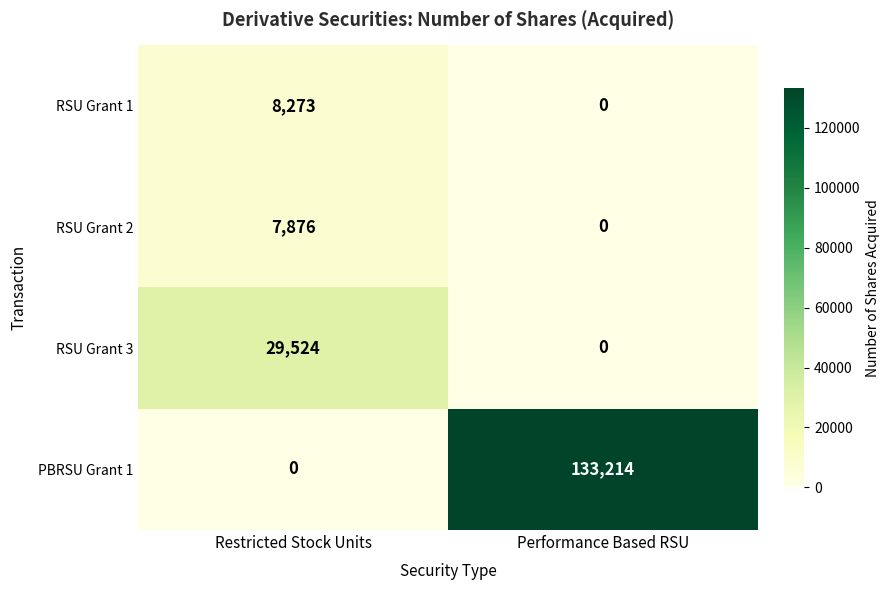

Which series has the widest spread of values?

PBRSU Grant 1